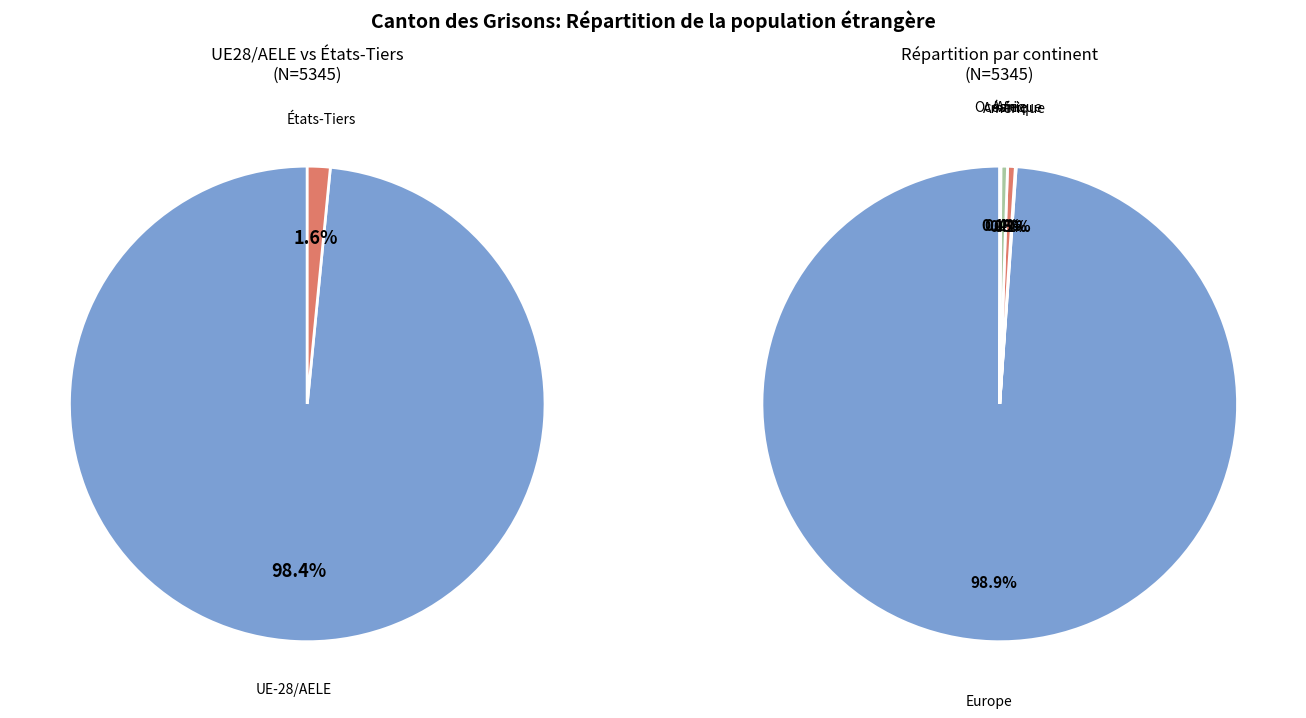

Which slice represents more than half of the pie?

Europe